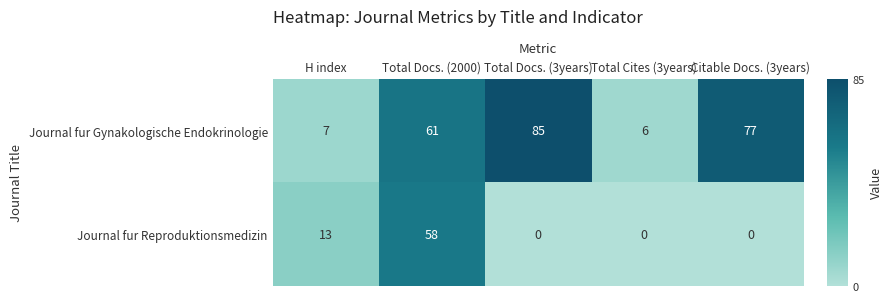

What is the difference between the highest and lowest values at Total Docs. (2000)?

3